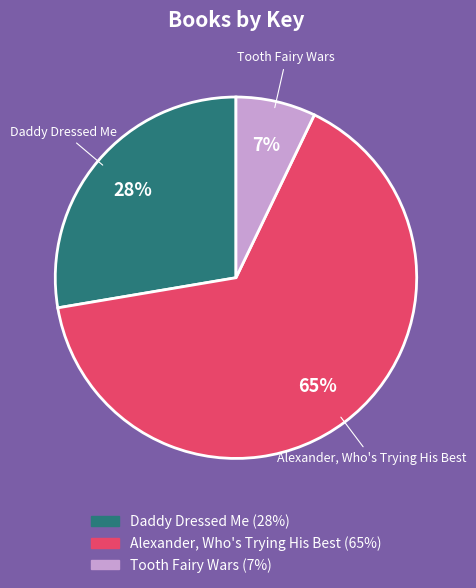

Is it true that Daddy Dressed Me is 41% of the pie?

False